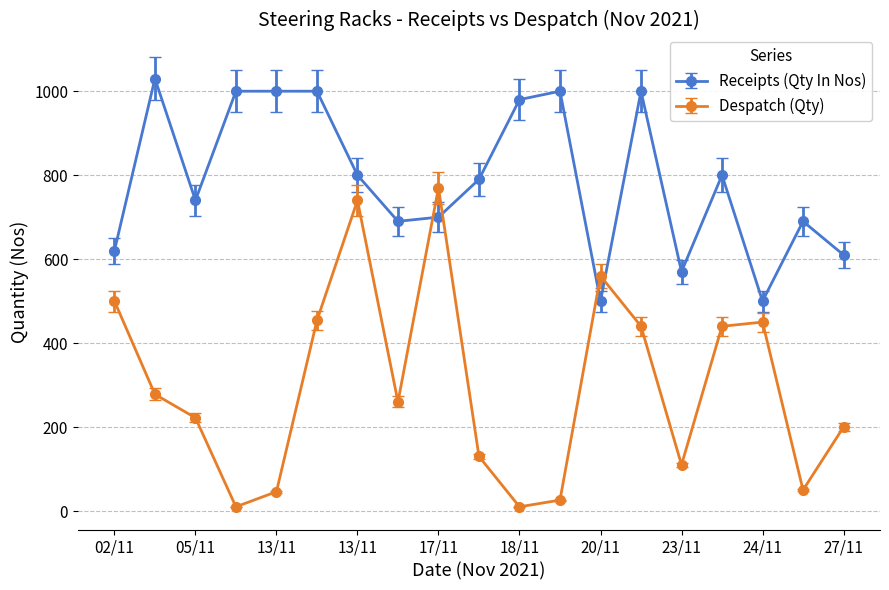

What are all the series names shown in the legend?

Receipts (Qty In Nos), Despatch (Qty)